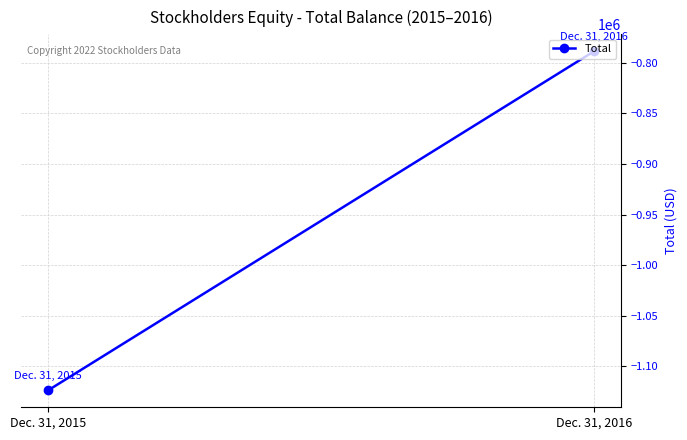

How many lines are shown in the chart?

1